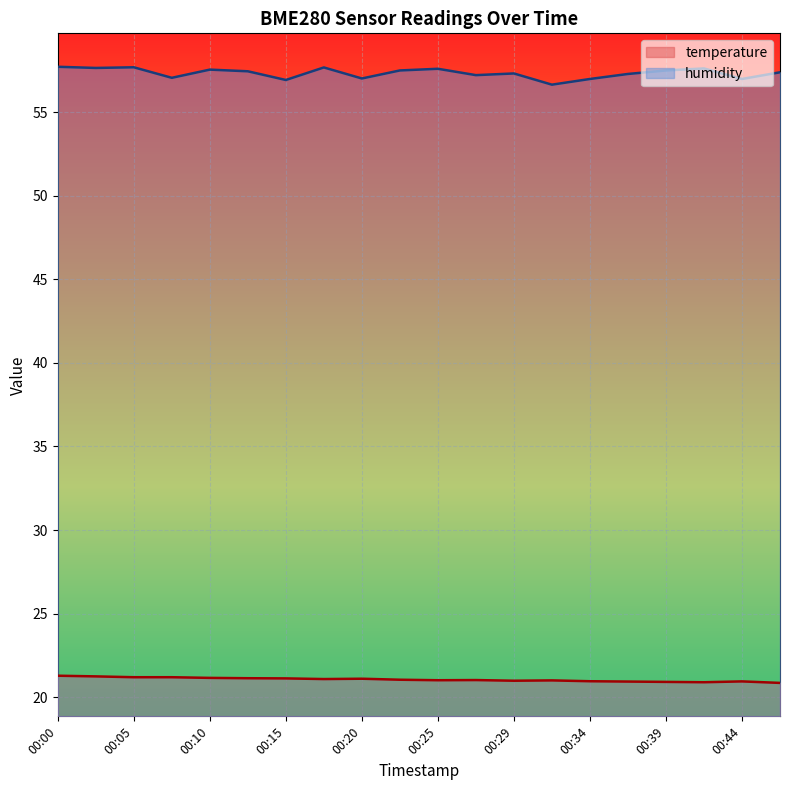

Which category has the highest value in the temperature series?

00:00